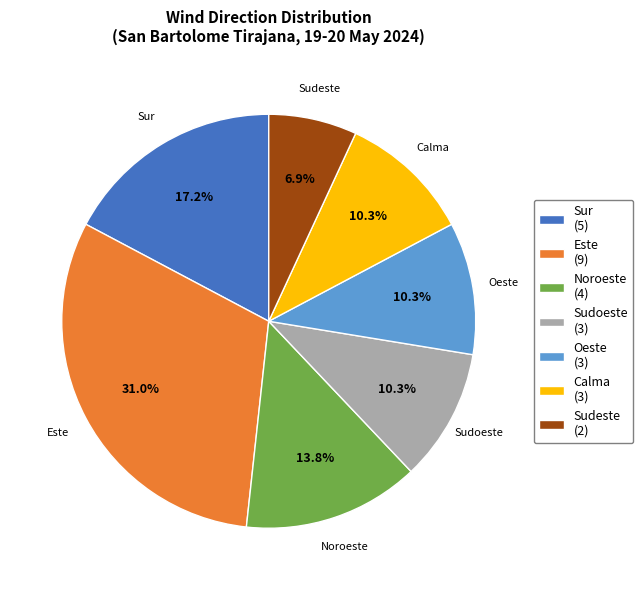

Between Oeste and Sur, which is larger?

Sur